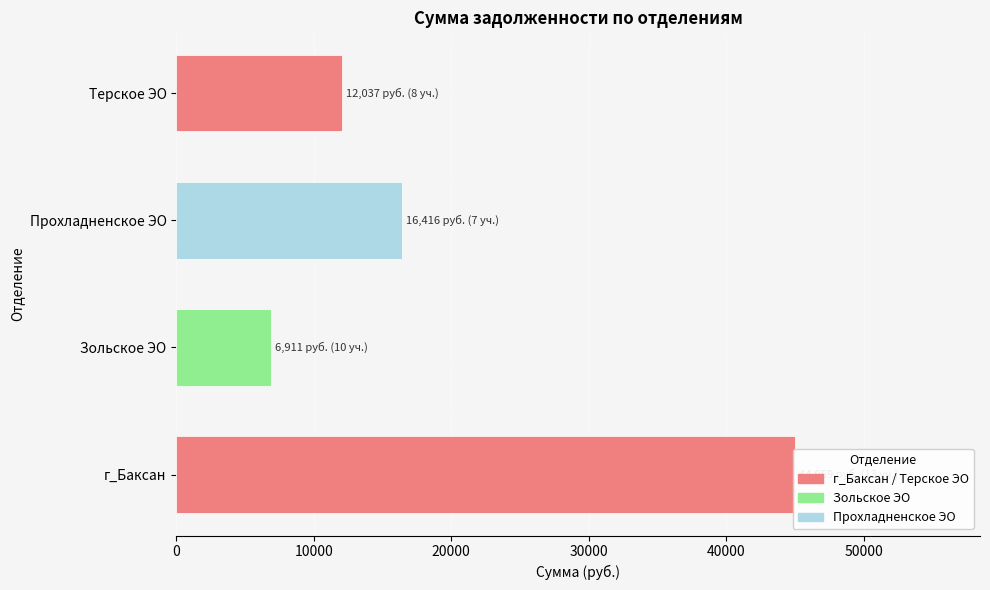

Does the chart contain any negative values?

No